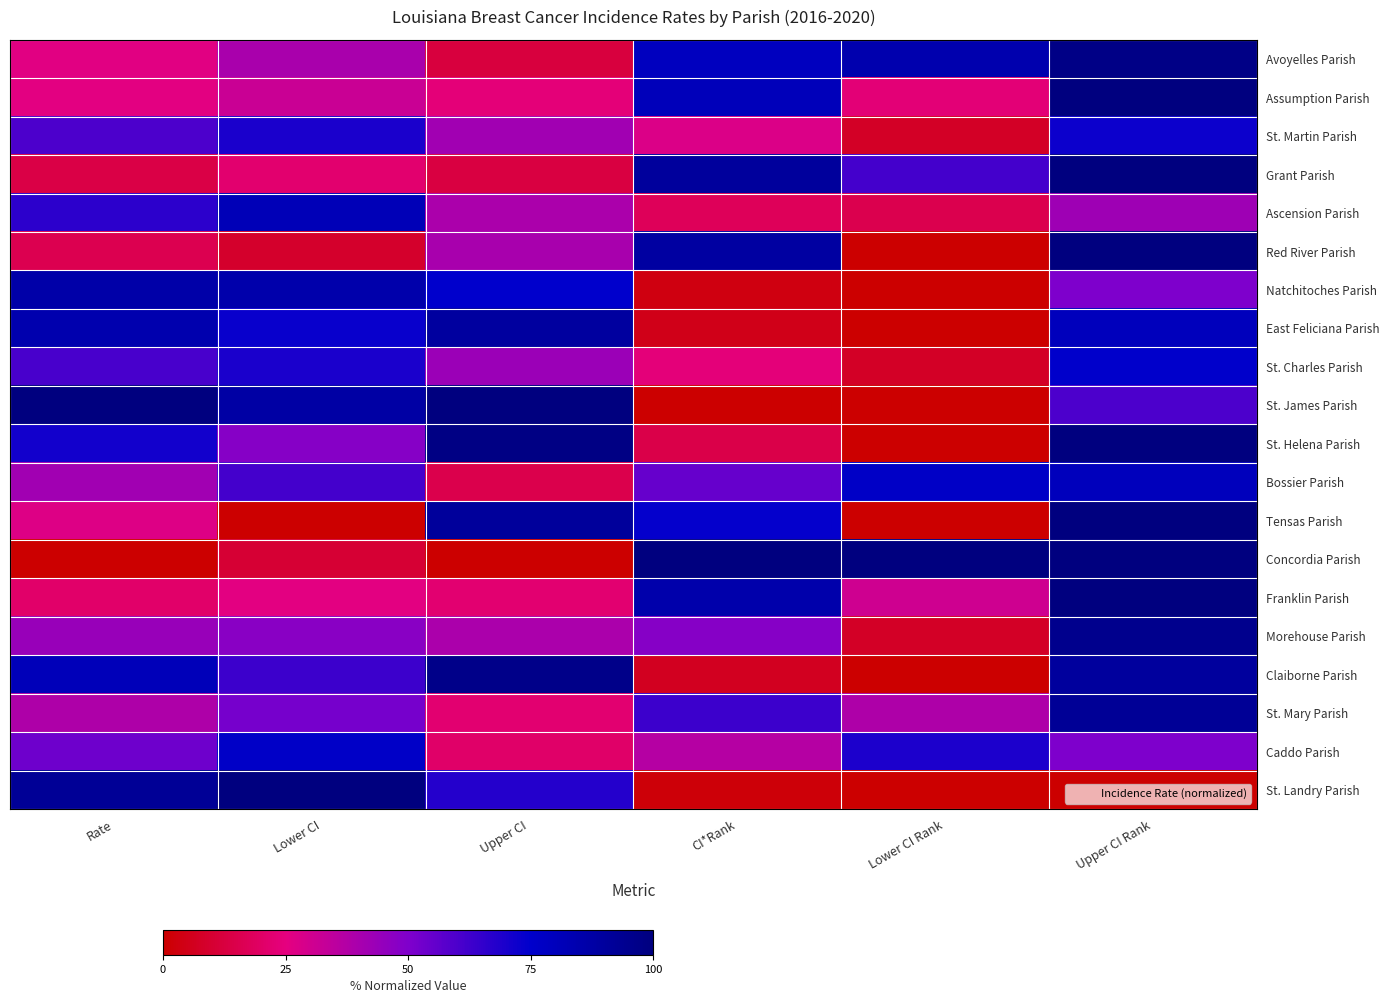

Reading right to left, extract all data points from this chart.

Avoyelles Parish: Upper CI Rank=97.5	Lower CI Rank=84.6	CI*Rank=79.0	Upper CI=12.2	Lower CI=39.7	Rate=25.9
Assumption Parish: Upper CI Rank=100.0	Lower CI Rank=23.1	CI*Rank=80.6	Upper CI=23.6	Lower CI=31.7	Rate=25.8
St. Martin Parish: Upper CI Rank=72.5	Lower CI Rank=7.7	CI*Rank=27.4	Upper CI=41.7	Lower CI=69.6	Rate=60.1
Grant Parish: Upper CI Rank=100.0	Lower CI Rank=61.5	CI*Rank=90.3	Upper CI=12.9	Lower CI=21.8	Rate=13.9
Ascension Parish: Upper CI Rank=42.5	Lower CI Rank=15.4	CI*Rank=17.7	Upper CI=39.2	Lower CI=81.5	Rate=66.3
Red River Parish: Upper CI Rank=100.0	Lower CI Rank=0.0	CI*Rank=88.7	Upper CI=40.2	Lower CI=8.8	Rate=15.7
Natchitoches Parish: Upper CI Rank=50.0	Lower CI Rank=0.0	CI*Rank=3.2	Upper CI=74.8	Lower CI=85.5	Rate=86.6
East Feliciana Parish: Upper CI Rank=80.0	Lower CI Rank=0.0	CI*Rank=4.8	Upper CI=89.4	Lower CI=73.1	Rate=84.8
St. Charles Parish: Upper CI Rank=75.0	Lower CI Rank=7.7	CI*Rank=24.2	Upper CI=43.3	Lower CI=69.8	Rate=60.8
St. James Parish: Upper CI Rank=60.0	Lower CI Rank=0.0	CI*Rank=0.0	Upper CI=100.0	Lower CI=87.8	Rate=100.0
St. Helena Parish: Upper CI Rank=100.0	Lower CI Rank=0.0	CI*Rank=14.5	Upper CI=98.2	Lower CI=48.1	Rate=71.2
Bossier Parish: Upper CI Rank=80.0	Lower CI Rank=76.9	CI*Rank=54.8	Upper CI=14.9	Lower CI=61.6	Rate=41.5
Tensas Parish: Upper CI Rank=100.0	Lower CI Rank=0.0	CI*Rank=74.2	Upper CI=90.8	Lower CI=0.0	Rate=27.3
Concordia Parish: Upper CI Rank=100.0	Lower CI Rank=100.0	CI*Rank=100.0	Upper CI=0.0	Lower CI=10.5	Rate=0.0
Franklin Parish: Upper CI Rank=100.0	Lower CI Rank=30.8	CI*Rank=85.5	Upper CI=22.1	Lower CI=25.6	Rate=21.0
Morehouse Parish: Upper CI Rank=95.0	Lower CI Rank=7.7	CI*Rank=48.4	Upper CI=39.2	Lower CI=47.6	Rate=44.1
Claiborne Parish: Upper CI Rank=90.0	Lower CI Rank=0.0	CI*Rank=6.5	Upper CI=96.5	Lower CI=63.1	Rate=81.1
St. Mary Parish: Upper CI Rank=92.5	Lower CI Rank=38.5	CI*Rank=62.9	Upper CI=22.1	Lower CI=51.6	Rate=38.6
Caddo Parish: Upper CI Rank=50.0	Lower CI Rank=69.2	CI*Rank=37.1	Upper CI=20.6	Lower CI=76.2	Rate=53.4
St. Landry Parish: Upper CI Rank=0.0	Lower CI Rank=0.0	CI*Rank=1.6	Upper CI=67.6	Lower CI=100.0	Rate=92.4